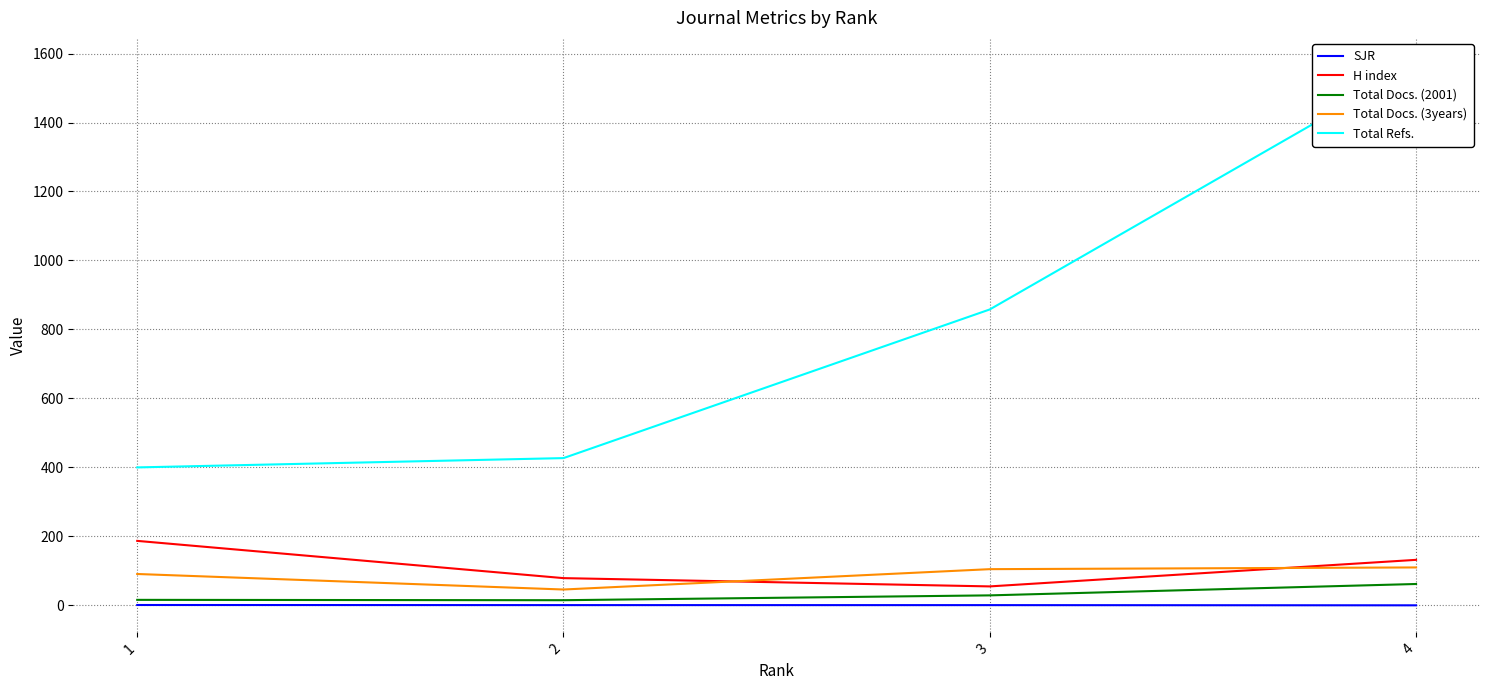

True or false: Total Docs. (2001) has a value of 22.7 at 2.

False